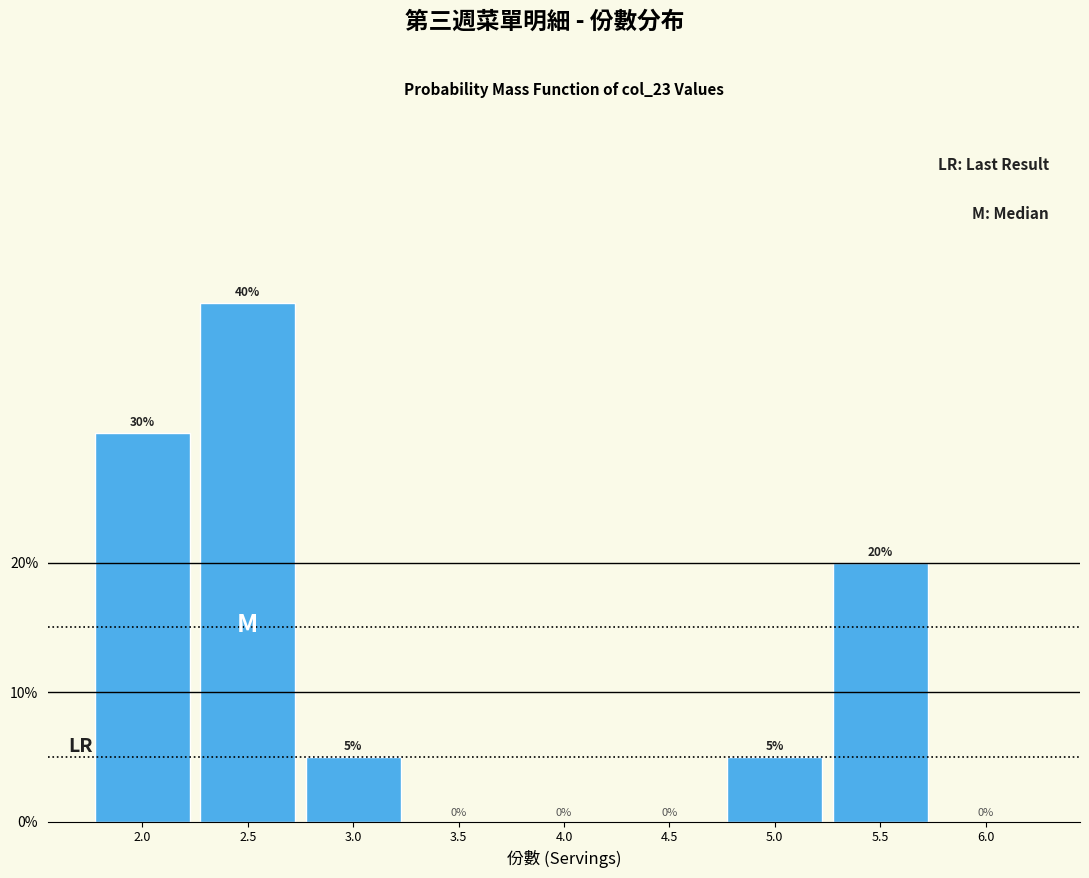

Reading left to right, transcribe all the data shown in this chart.

2.0=30	2.5=40	3.0=5	3.5=0	4.0=0	4.5=0	5.0=5	5.5=20	6.0=0